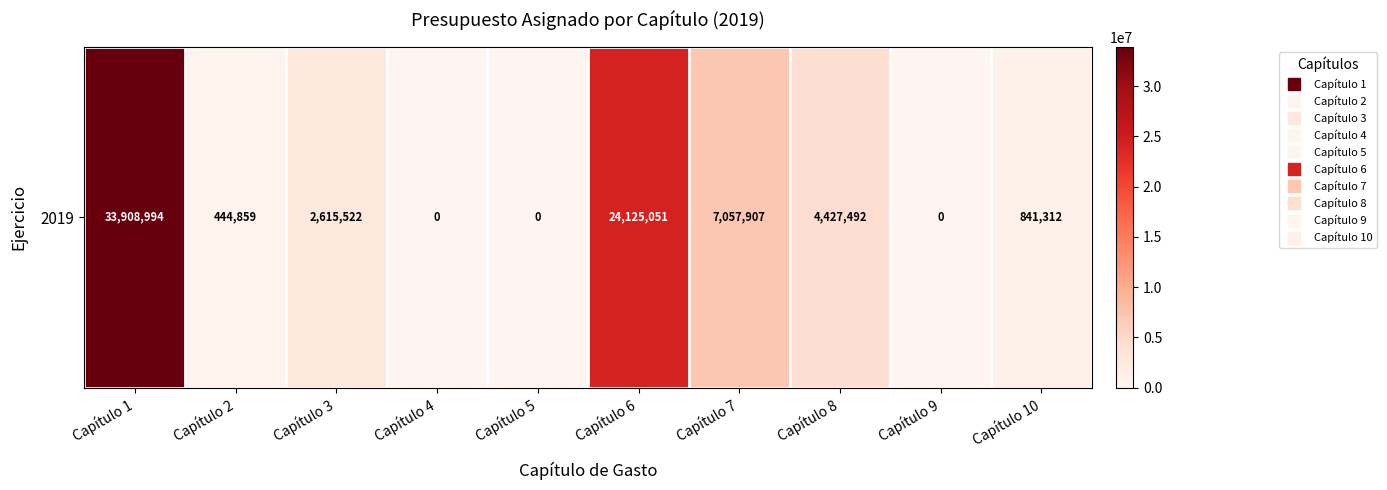

Reading right to left, what are all the values shown in this chart?

841312.4	0.0	4427492.0	7057907.0	24125051.0	0.0	0.0	2615521.5	444858.5	33908993.8